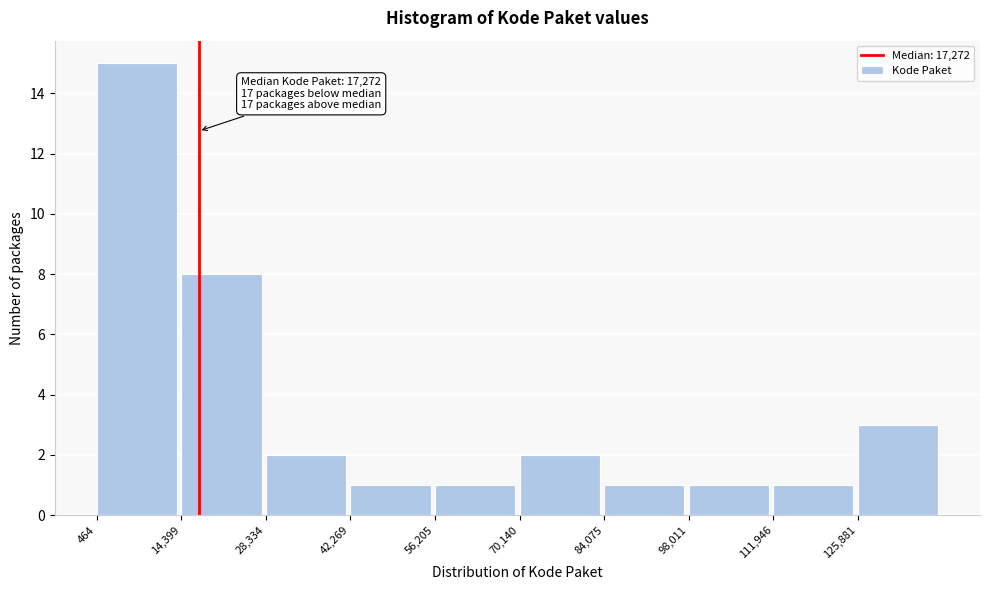

Over which range of the x-axis is the bar tallest?

0 to 14000